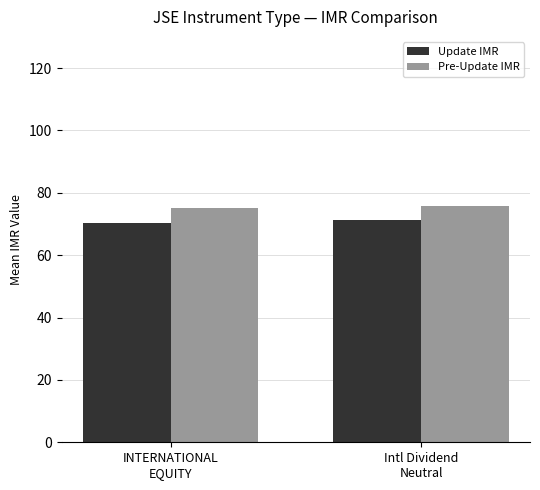

What is the maximum value shown in the chart?

75.8